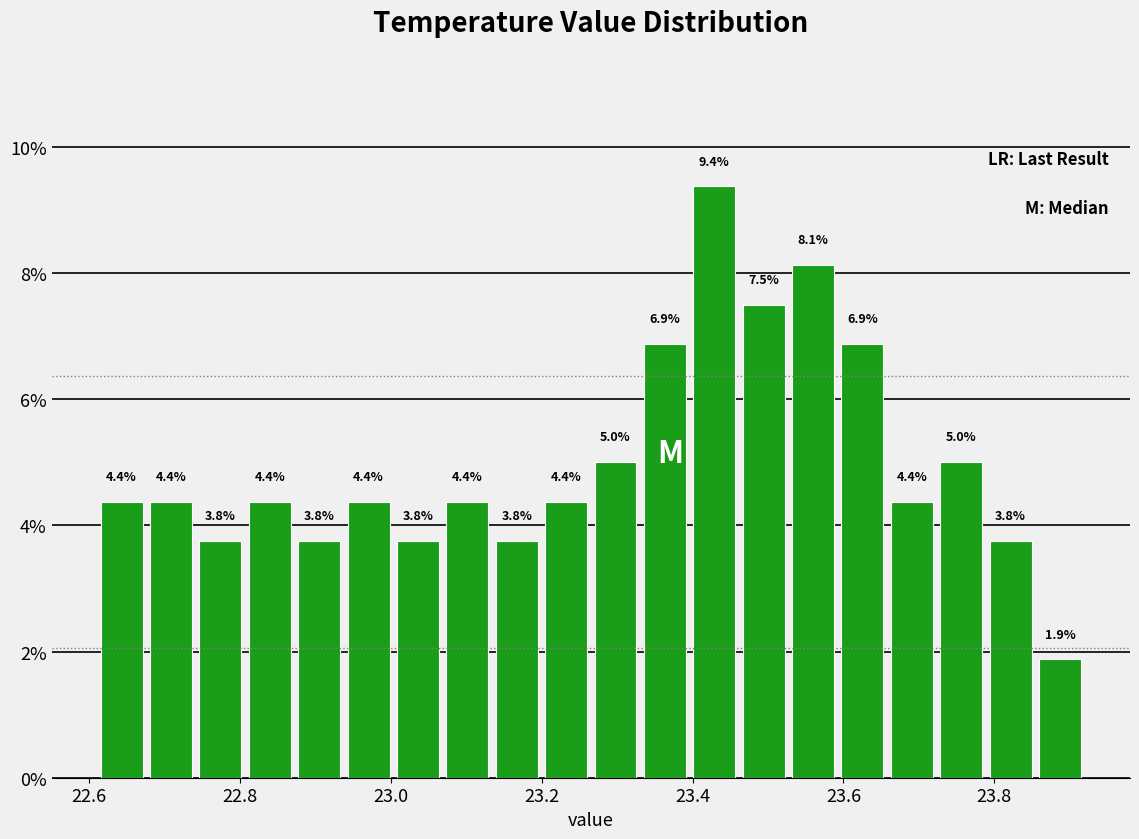

Read against the x-axis, roughly where is the centre of the tallest bar?

23.42